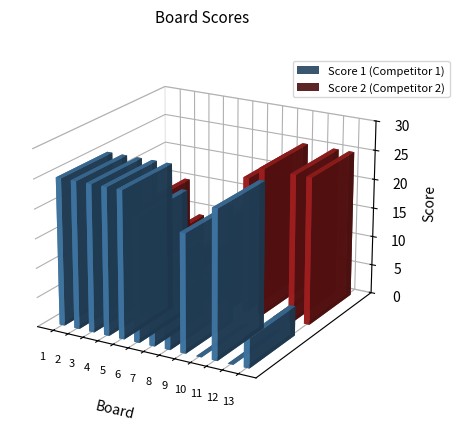

How many distinct data groups are displayed?

2